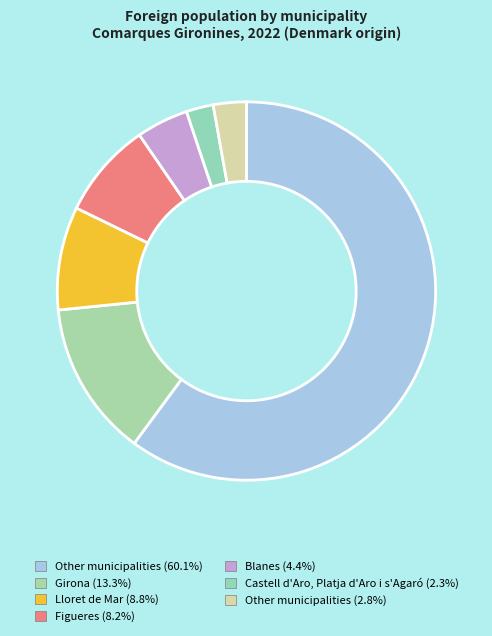

How many slices are in this pie chart?

7